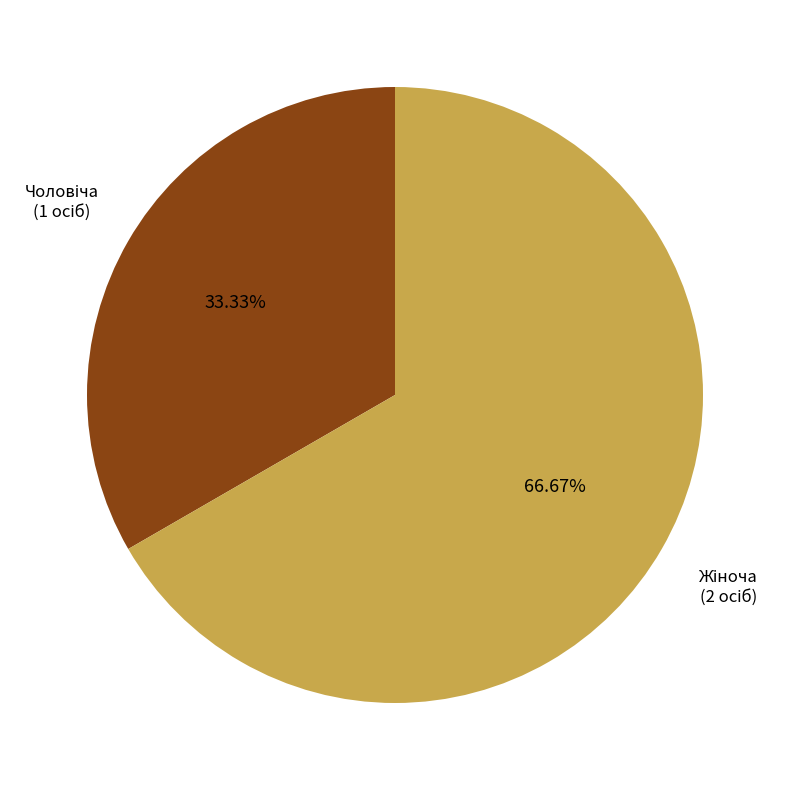

Is there any slice that represents more than half of the pie?

Yes